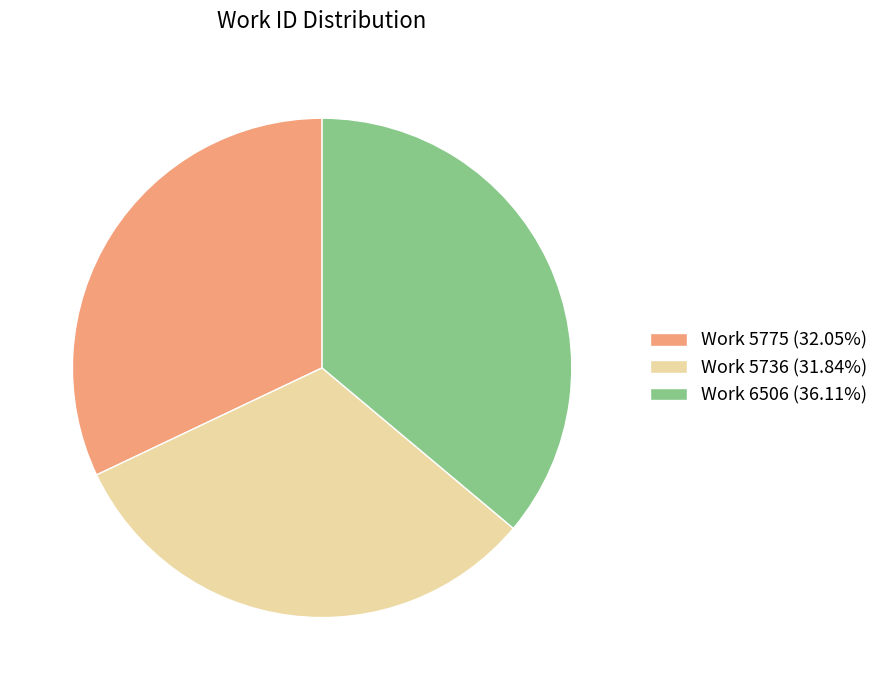

Approximately how many times larger is the value at Work 5736 compared to Work 5775?

1.0